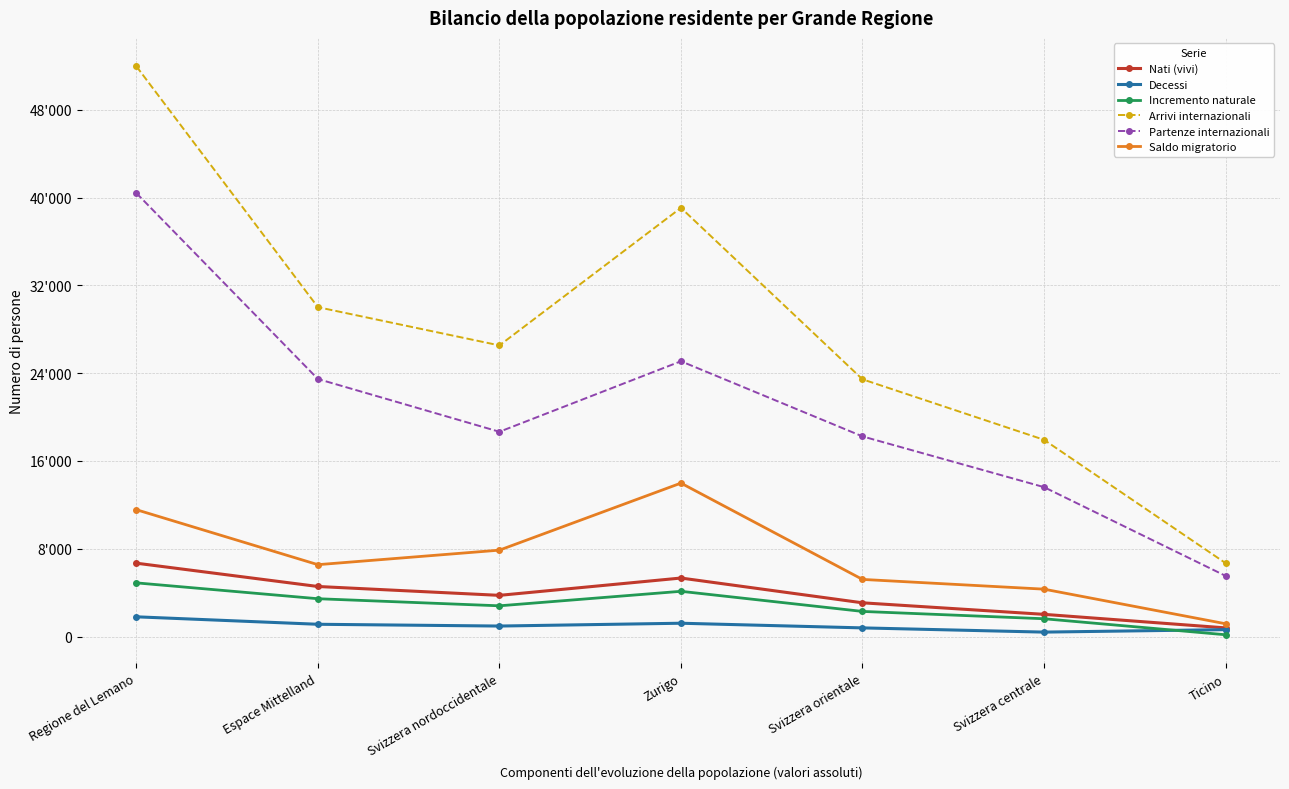

What is the label of the 6th point from the right?

Espace Mittelland